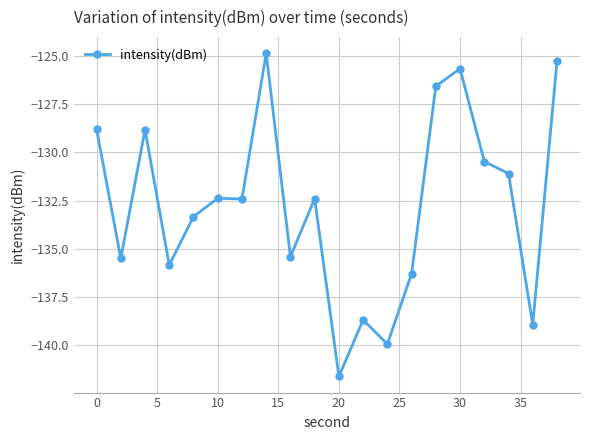

How many distinct data groups are displayed?

1